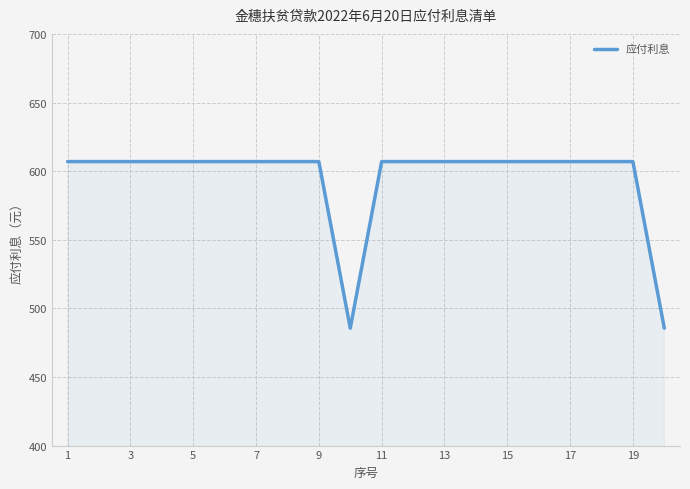

What is the average value?

594.8